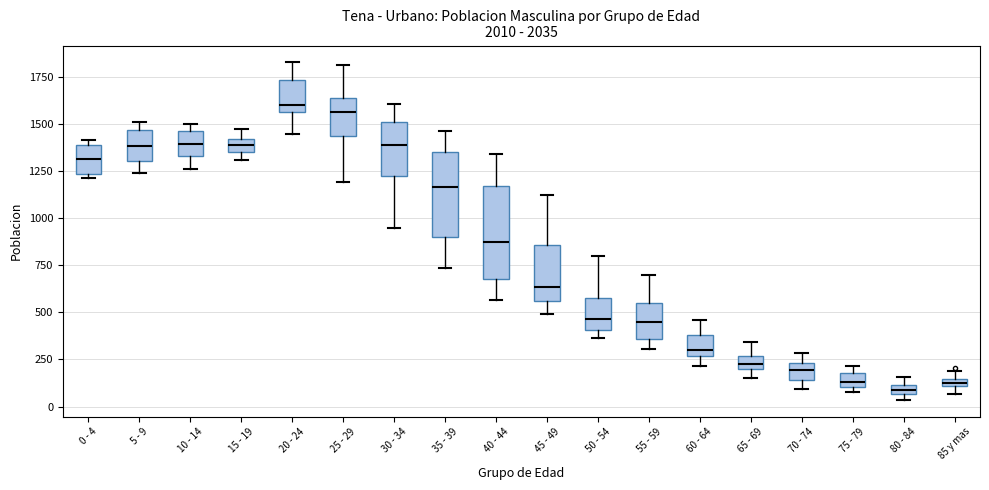

Where is the lower edge of the box for 20 - 24 on the y-axis? The values are not printed on the chart, so give them approximately, as read against the axis.

1550